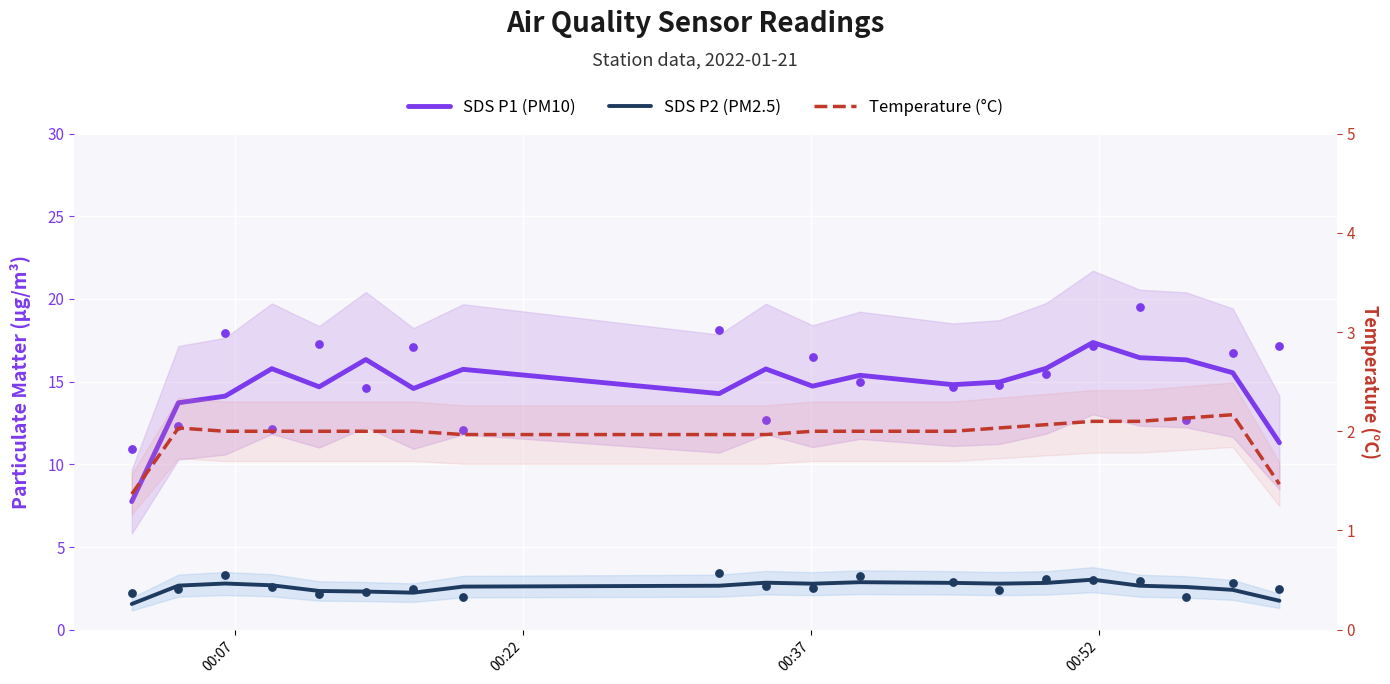

Which series has the largest total across all categories?

SDS P1 (PM10)